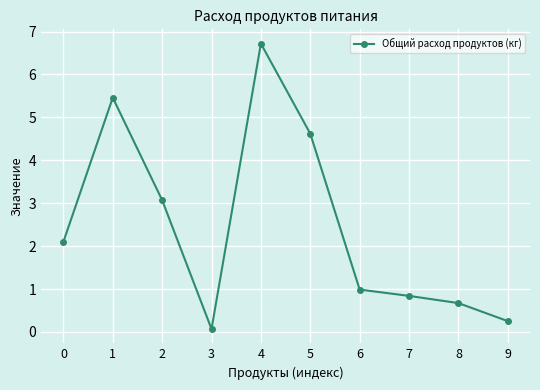

List the labels in order of value, largest first.

4, 1, 5, 2, 0, 6, 7, 8, 9, 3